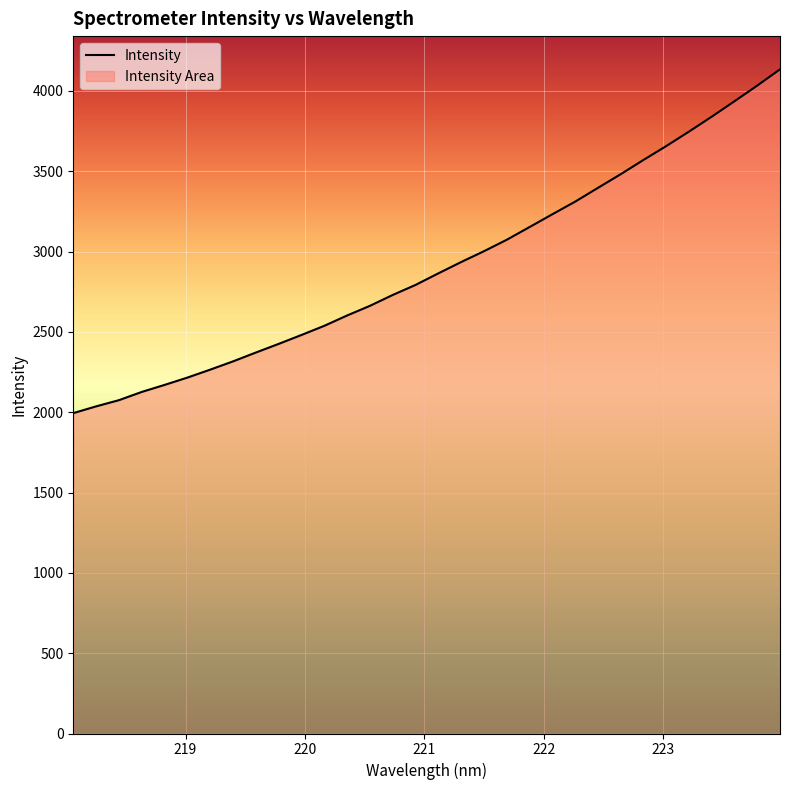

Count the number of data series in this chart.

1